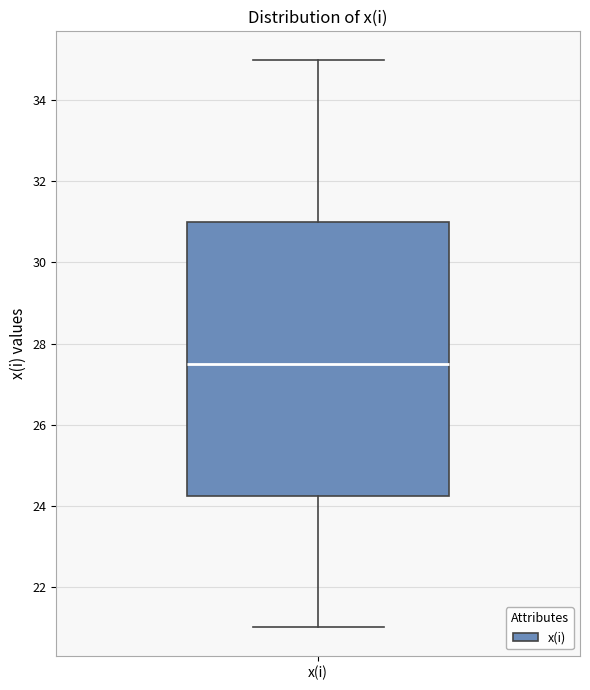

Read this box plot against the y-axis: the position of the median line, the range covered by the box, and the ends of both whiskers. The values are not printed on the chart, so give them approximately, as read against the axis.

median 27.6, box 24.2 to 31.0, whiskers 21.0 to 35.0